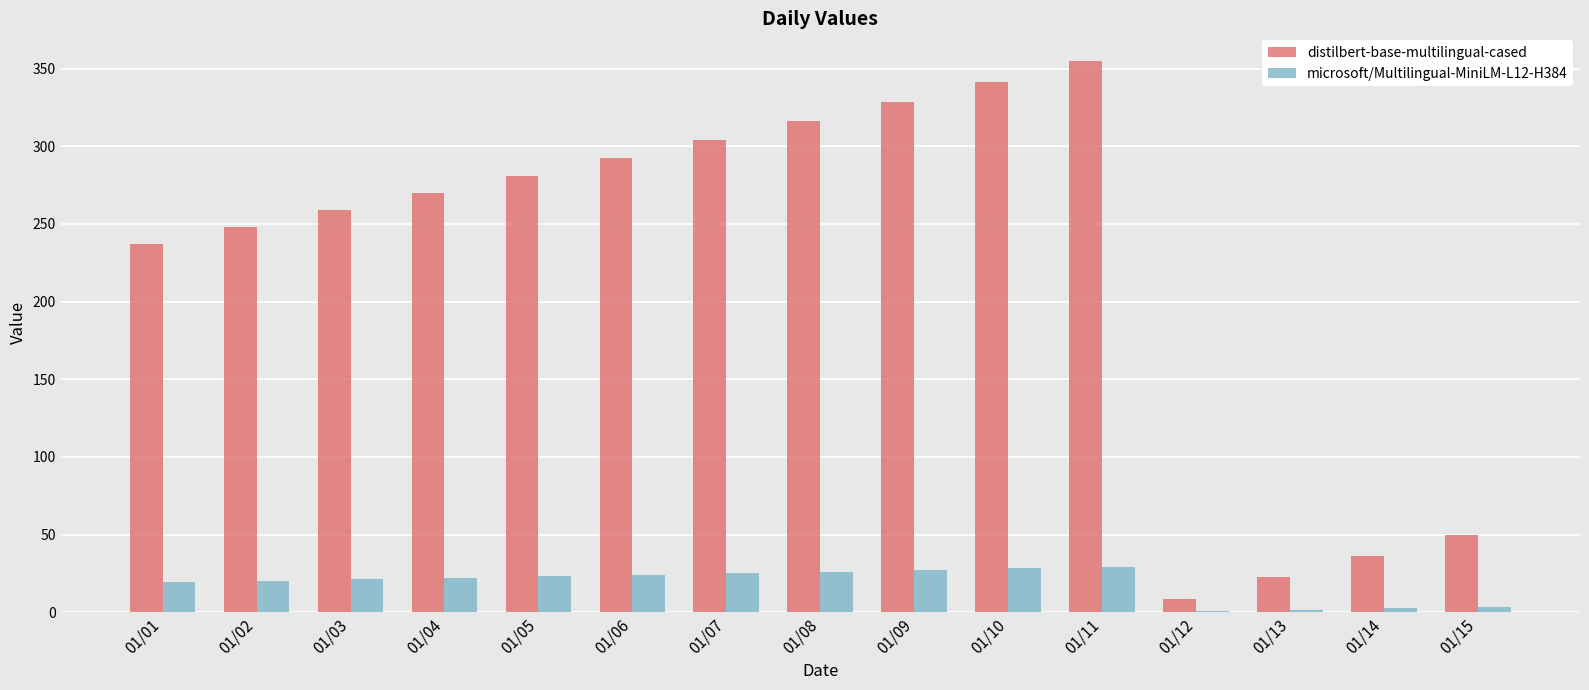

The value of microsoft/Multilingual-MiniLM-L12-H384 at 01/08 is 11.5. True or false?

False